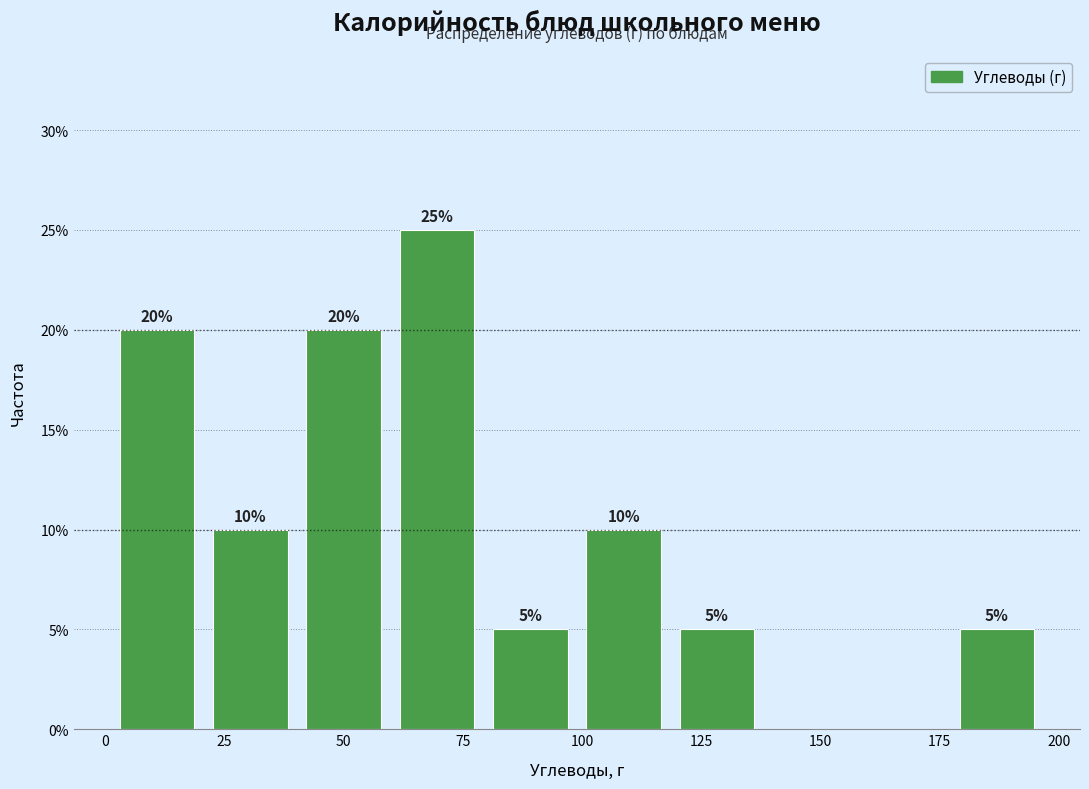

Around what value on the x-axis is the tallest bar? Give the approximate position of its centre, as read against the axis.

70